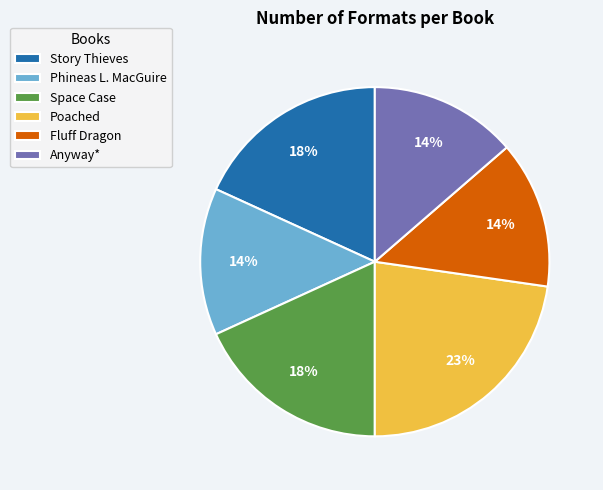

How many segments does this pie chart have?

6